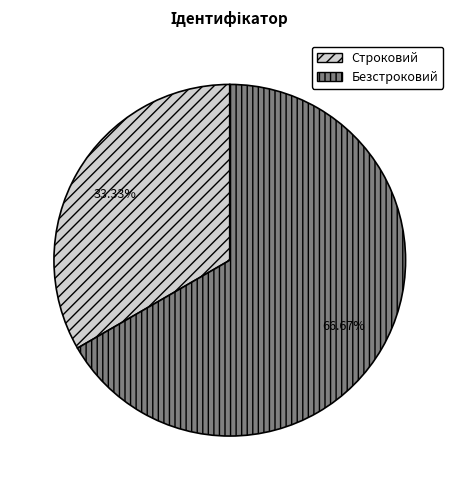

To the nearest percent, what is the combined percentage of Строковий and Безстроковий?

100%